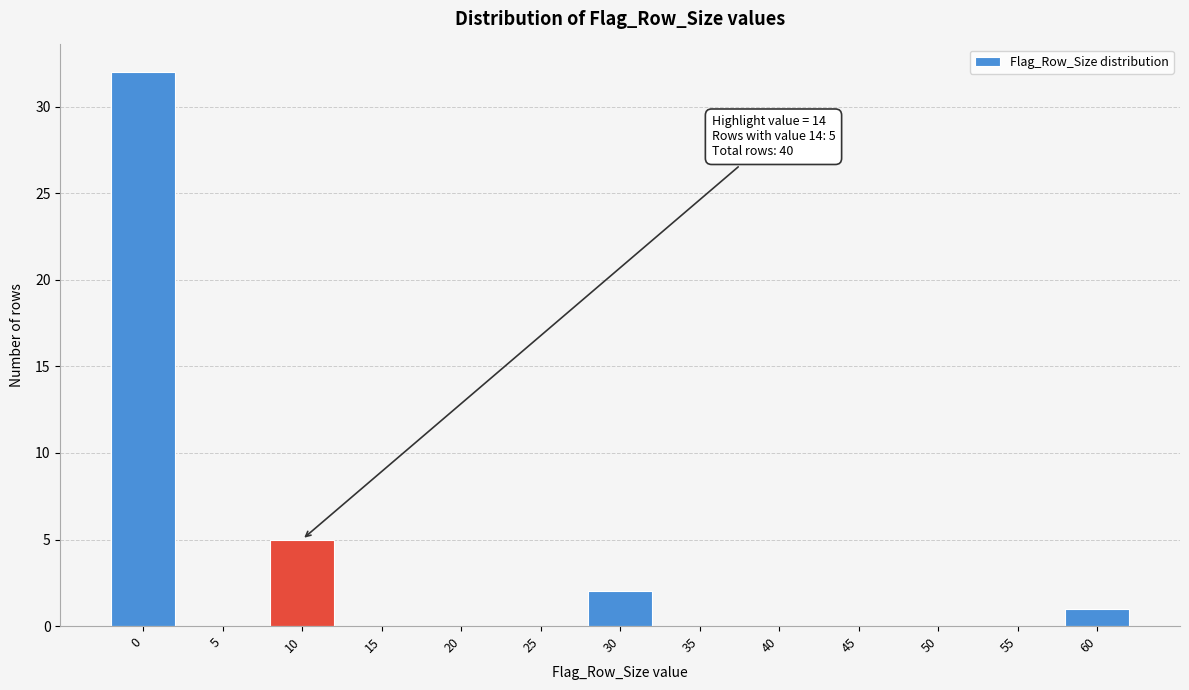

Reading left to right, list all the values displayed in this chart.

0=32	5=0	10=5	15=0	20=0	25=0	30=2	35=0	40=0	45=0	50=0	55=0	60=1